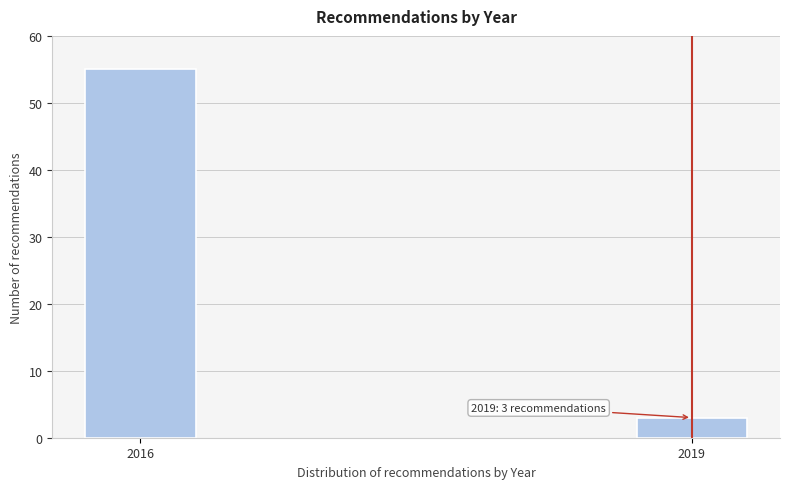

Reading left to right, transcribe all the data shown in this chart.

55	3